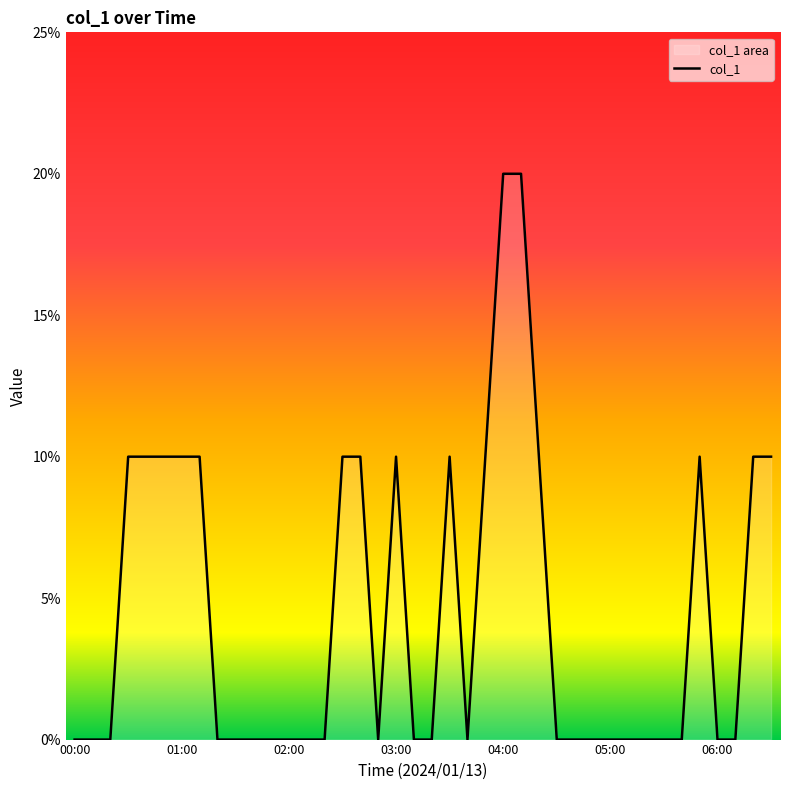

Reading left to right, extract all data points from this chart.

0.0	0.0	0.0	0.1	0.1	0.1	0.1	0.1	0.0	0.0	0.0	0.0	0.0	0.0	0.0	0.1	0.1	0.0	0.1	0.0	0.0	0.1	0.0	0.1	0.2	0.2	0.1	0.0	0.0	0.0	0.0	0.0	0.0	0.0	0.0	0.1	0.0	0.0	0.1	0.1